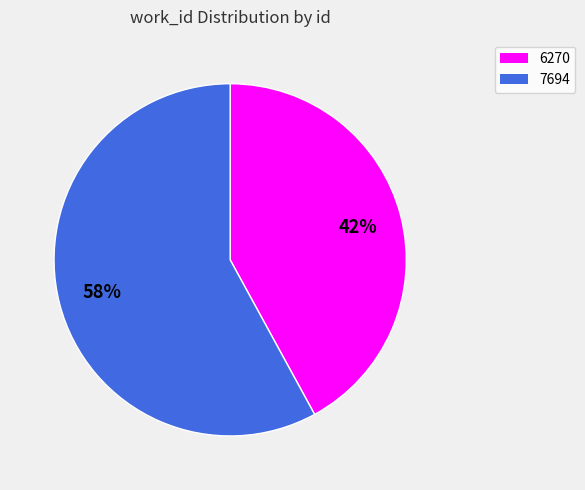

Which category has the biggest portion of the pie?

7694